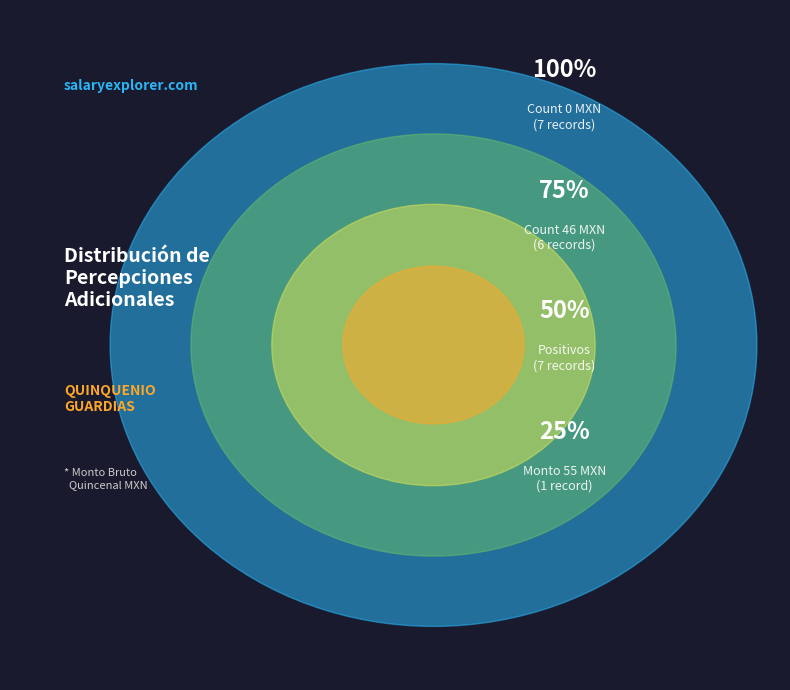

The ID 5 slice represents 0% of the pie. True or false?

True